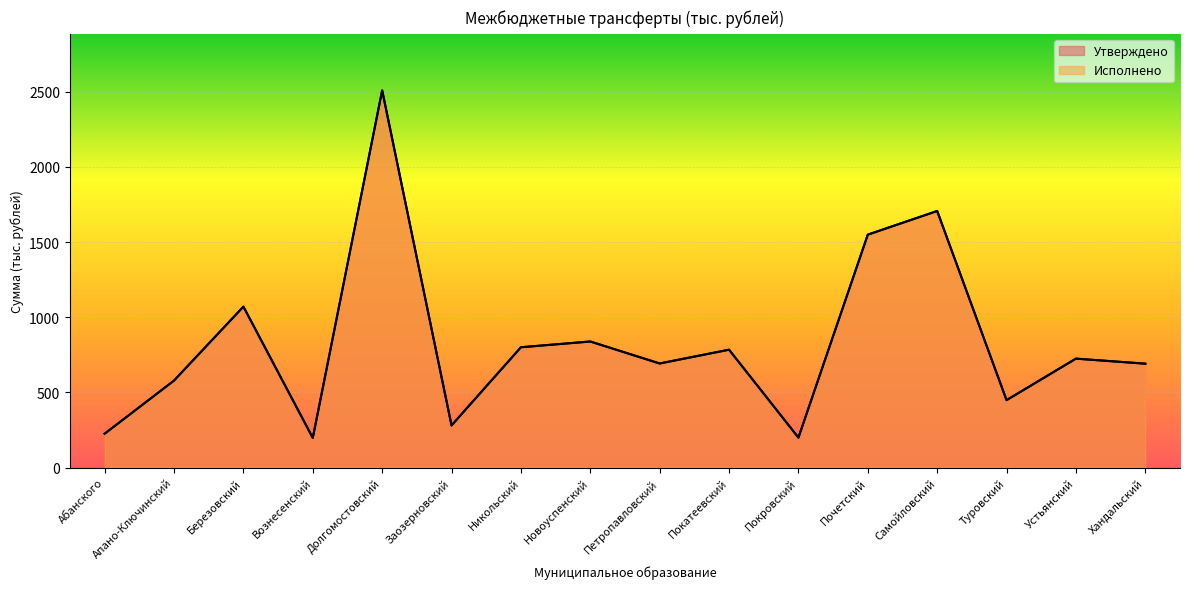

Between Петропавловский and Самойловский, which series saw the biggest shift?

Утверждено